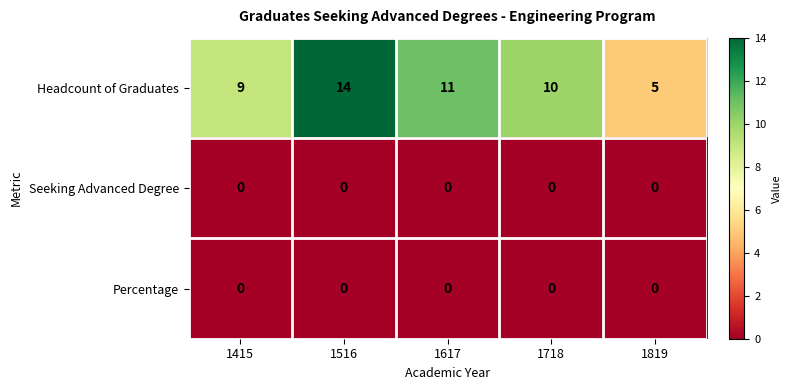

Which category has the highest value across all series?

1516